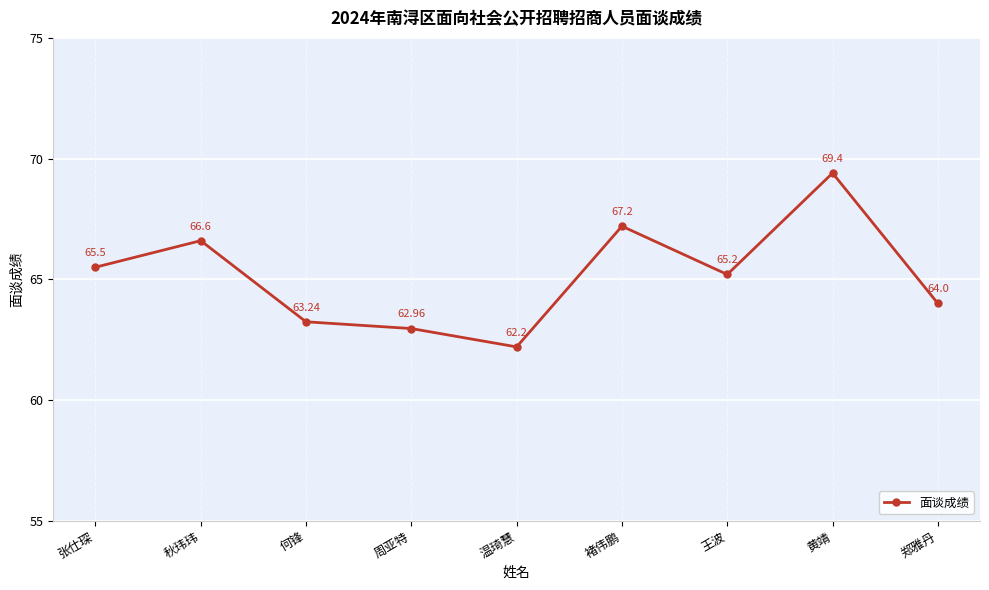

What value does the data have at 秋玮玮?

66.6